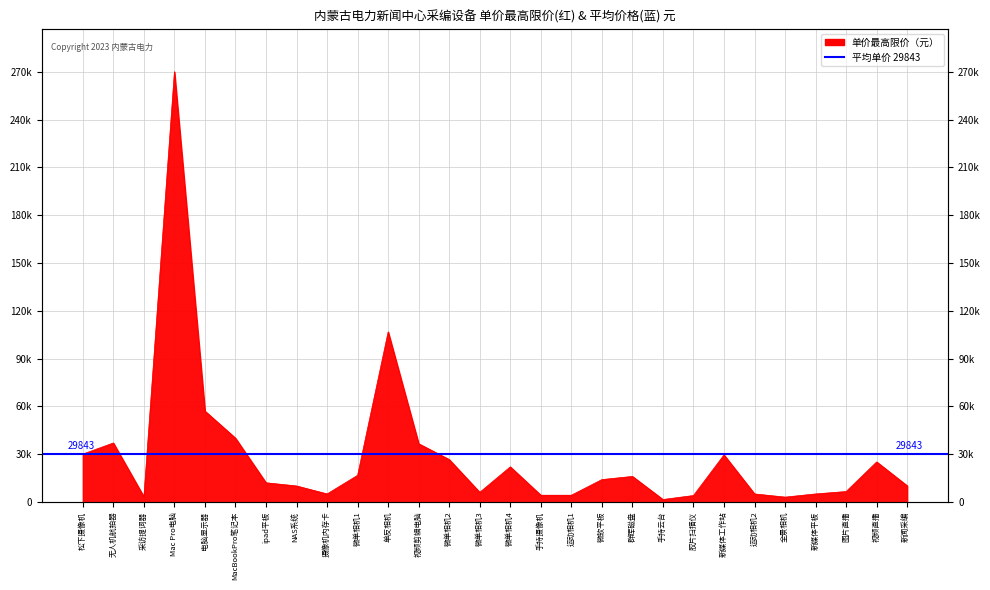

At which category does the chart reach its minimum across all series?

手持云台